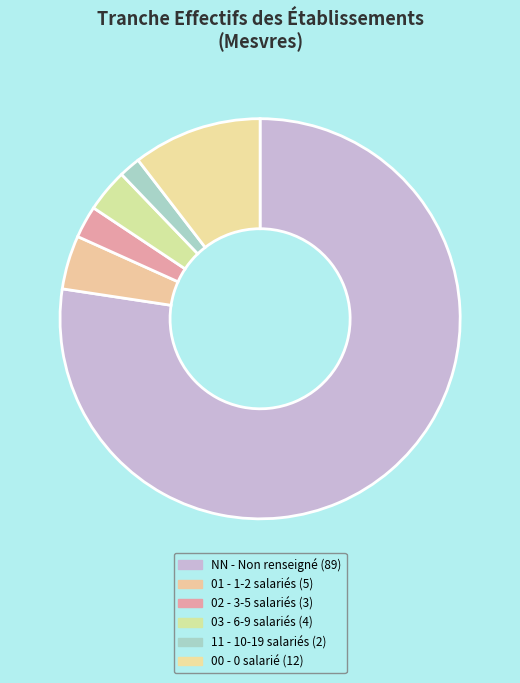

To the nearest percent, what portion does 01 represent?

4%